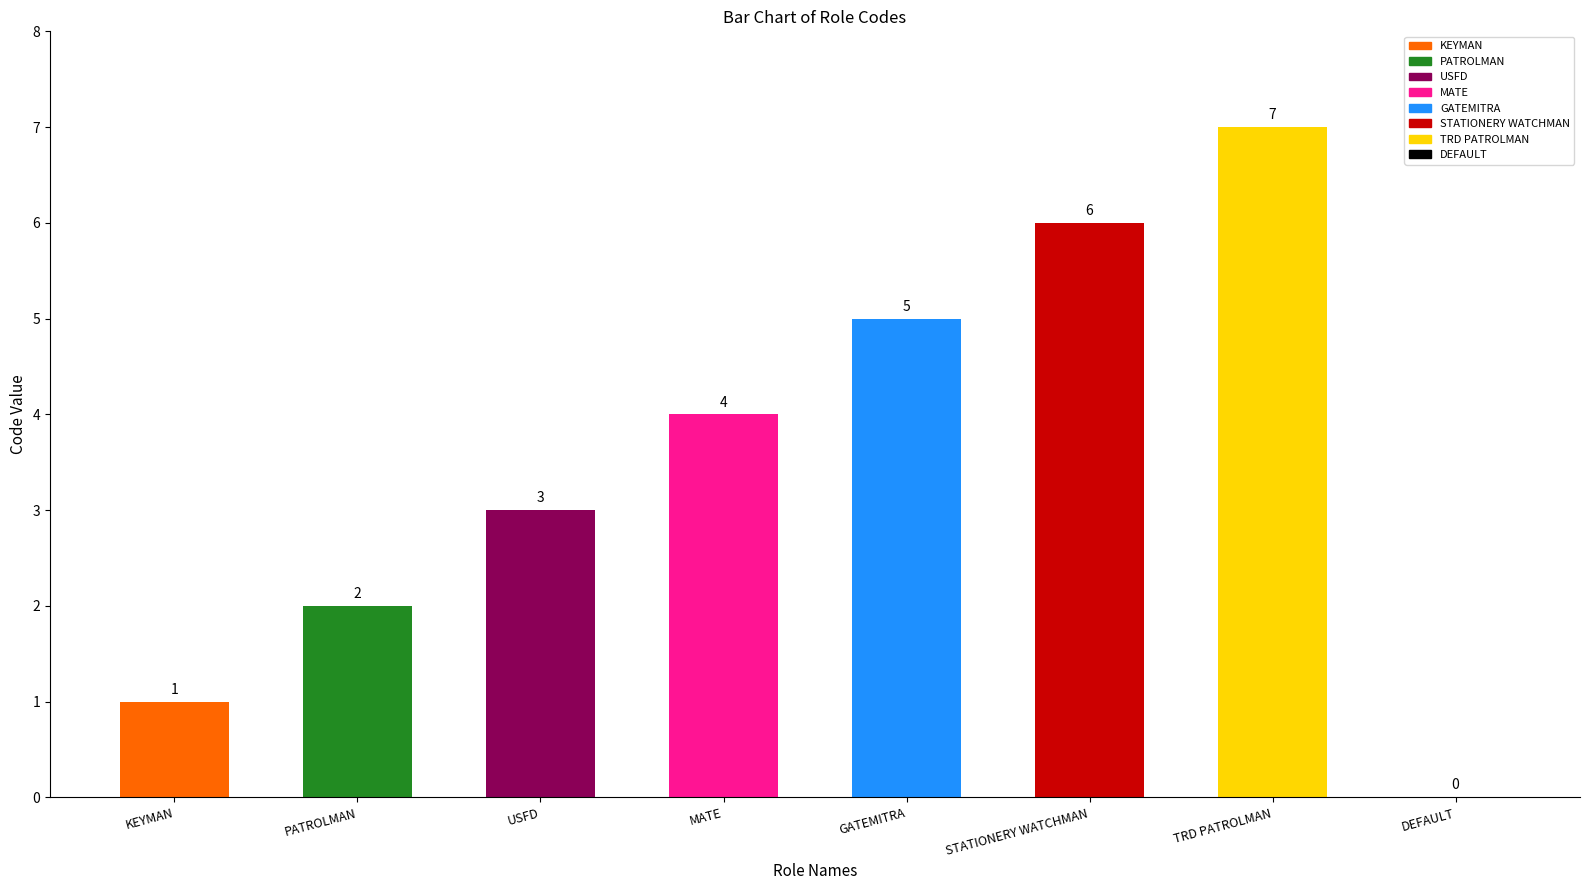

Read the value at GATEMITRA.

5